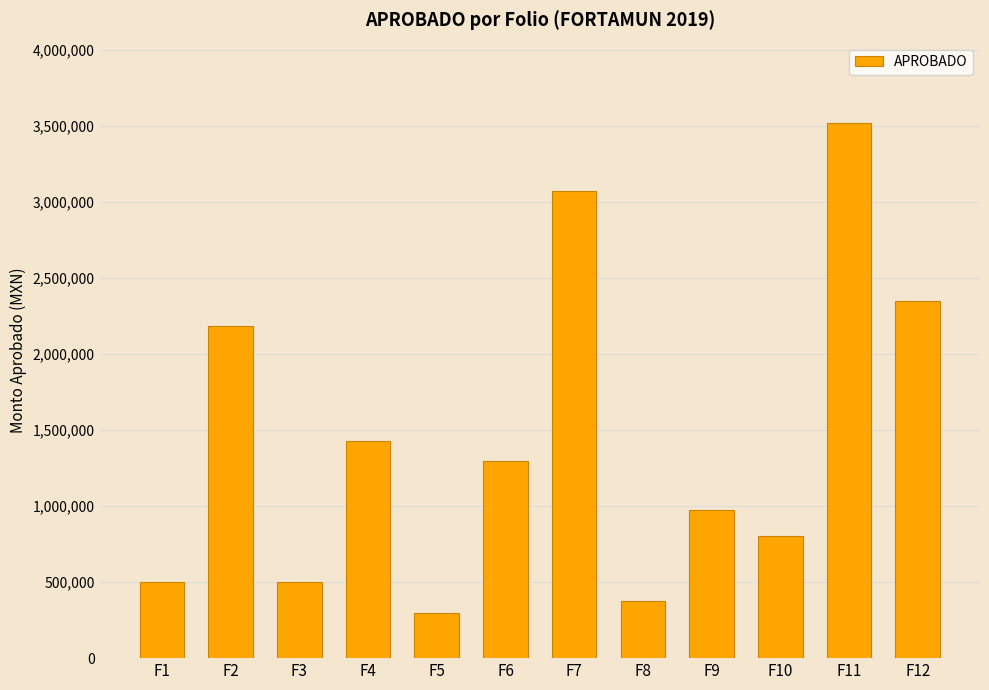

What is the change in value from F8 to F10?

+425468.5